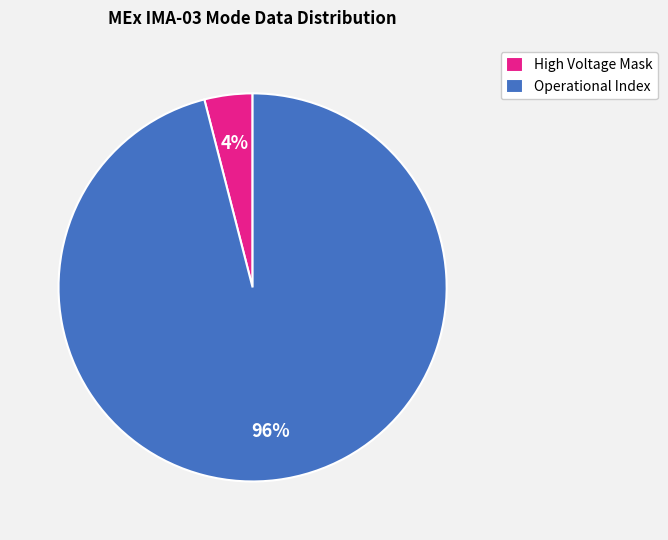

What percentage is the Operational Index slice, to the nearest percent?

96%